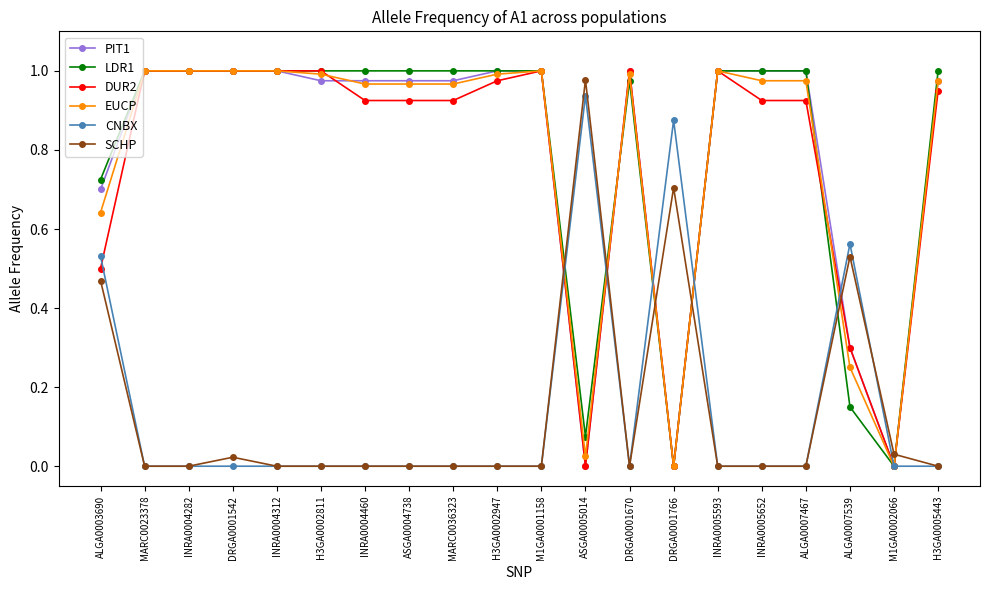

What is the average value of the LDR1 series?

0.8